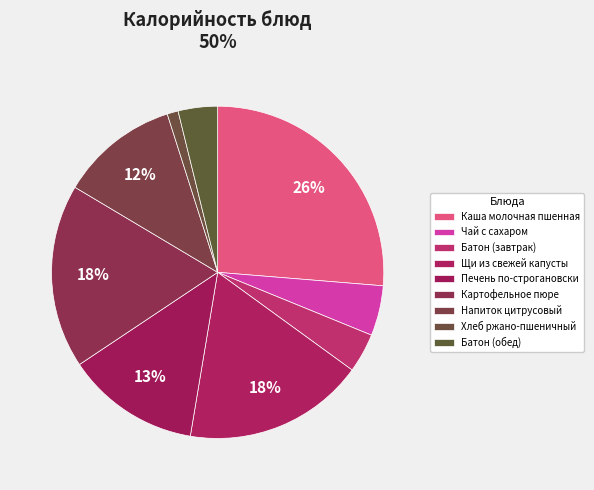

Rank the categories by value from lowest to highest.

Хлеб ржано-пшеничный, Батон (завтрак), Батон (обед), Чай с сахаром, Напиток цитрусовый, Печень по-строгановски, Щи из свежей капусты, Картофельное пюре, Каша молочная пшенная